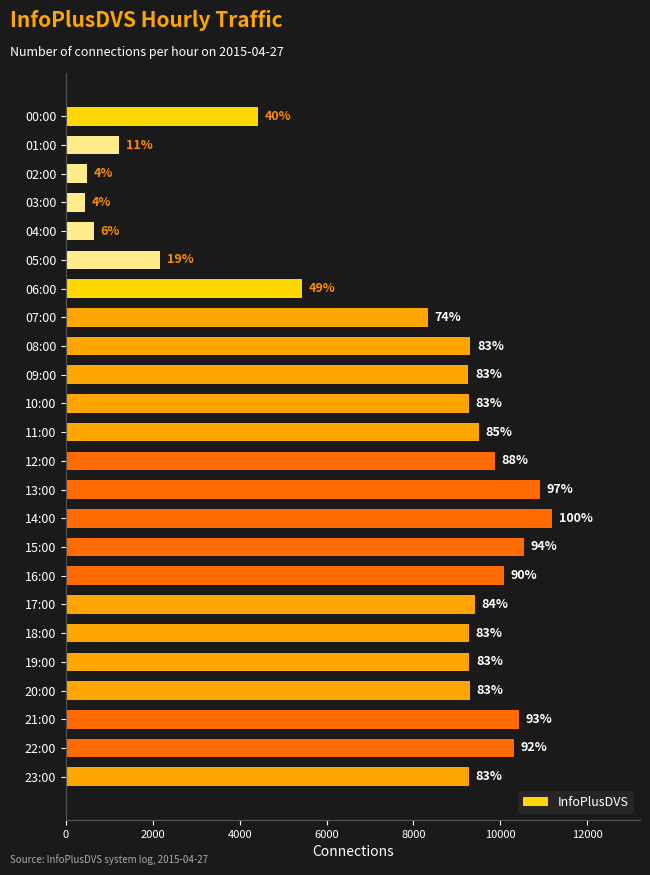

How many bars are there in total?

24